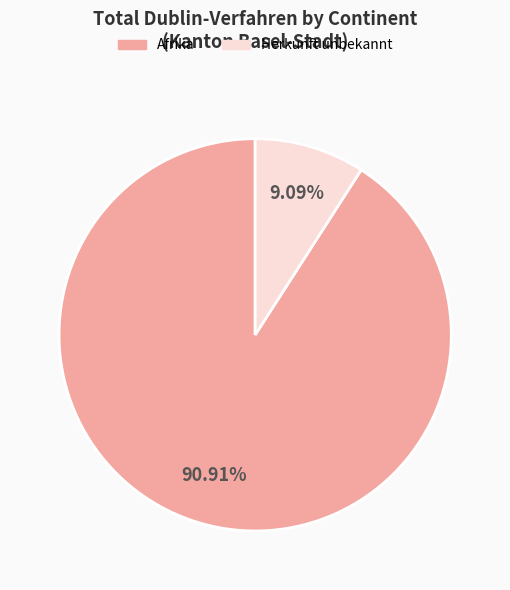

Which slice represents more than half of the pie?

Afrika